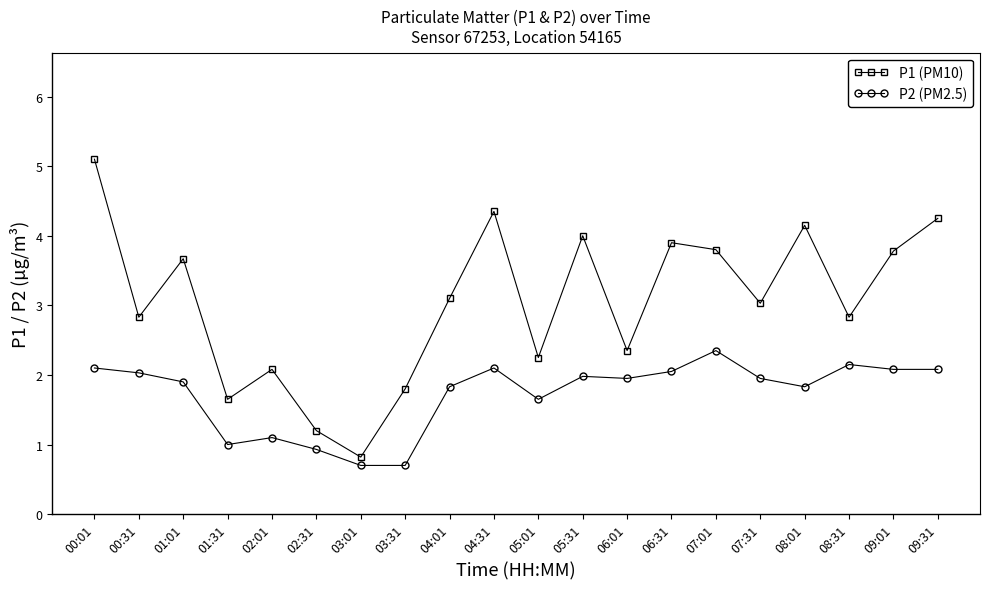

How many lines are shown in the chart?

2